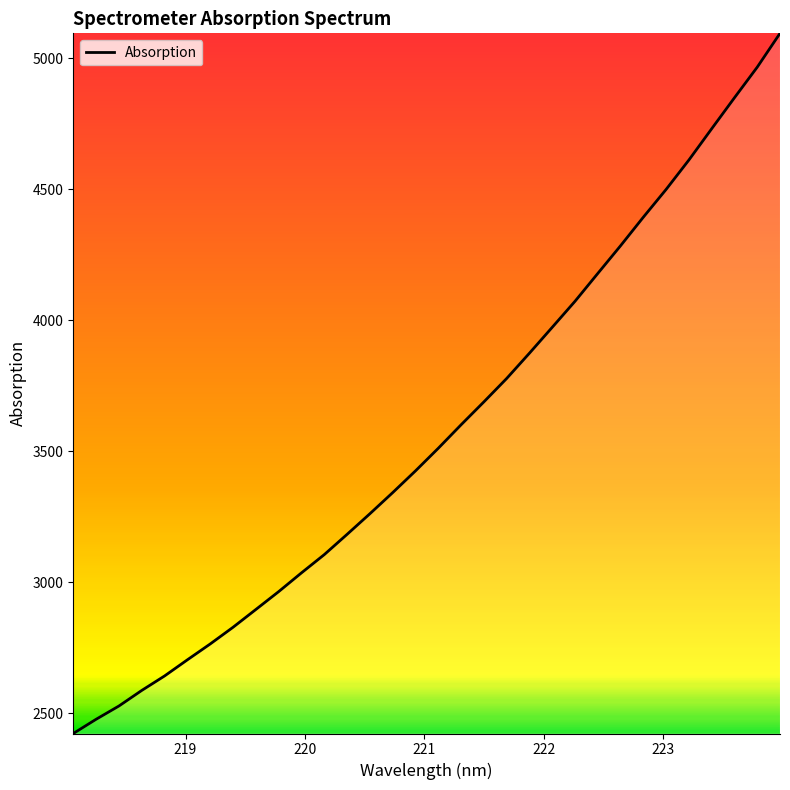

What is the difference between the maximum and minimum values?

2671.8